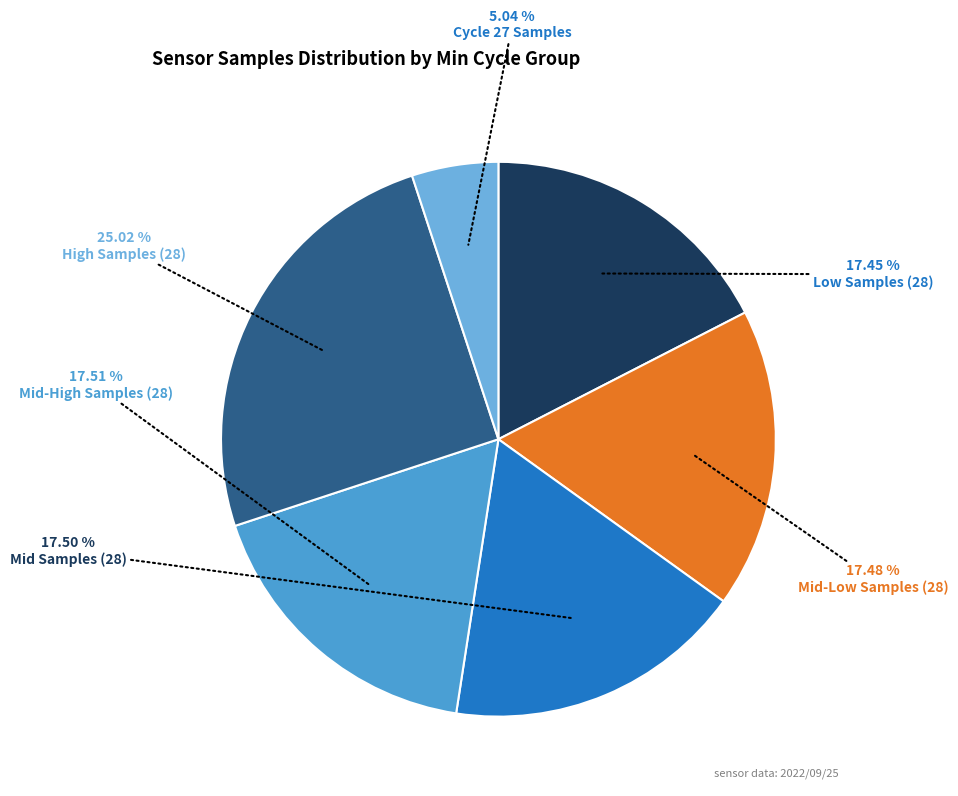

Count the number of slices in the pie.

6